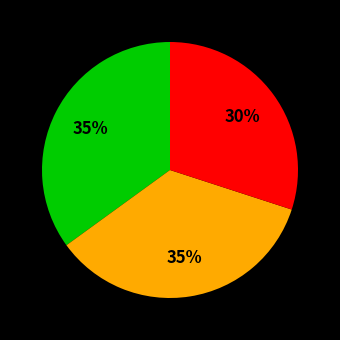

To the nearest percent, what is the average slice percentage?

33%